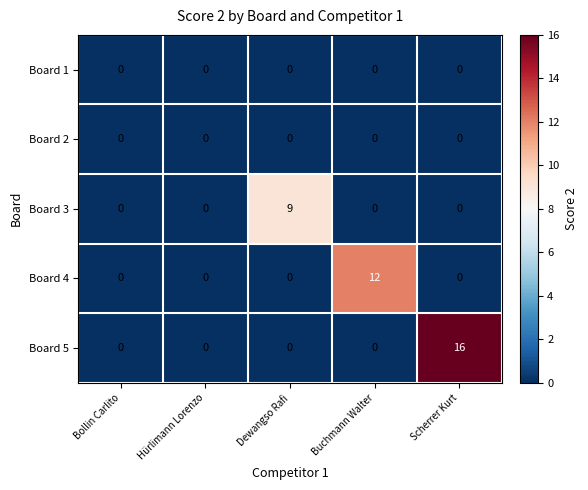

What is the total value across all series at Scherrer Kurt?

16